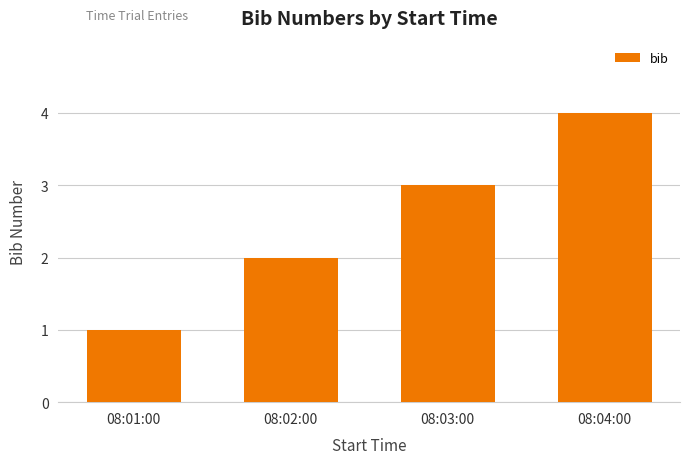

What is the change in value from 08:01:00 to 08:04:00?

+3